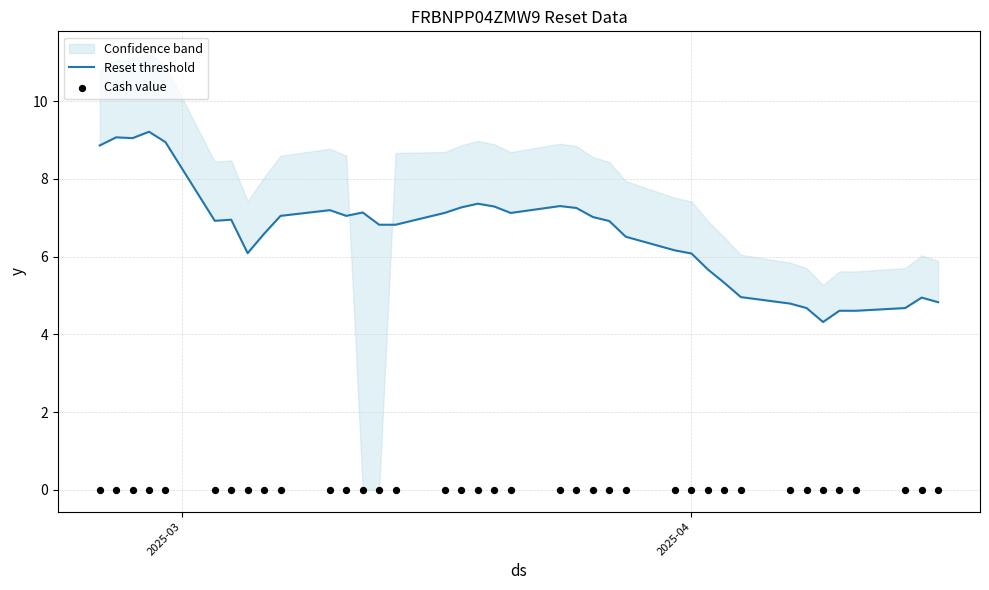

Which series has the widest spread of Y values?

Reset threshold